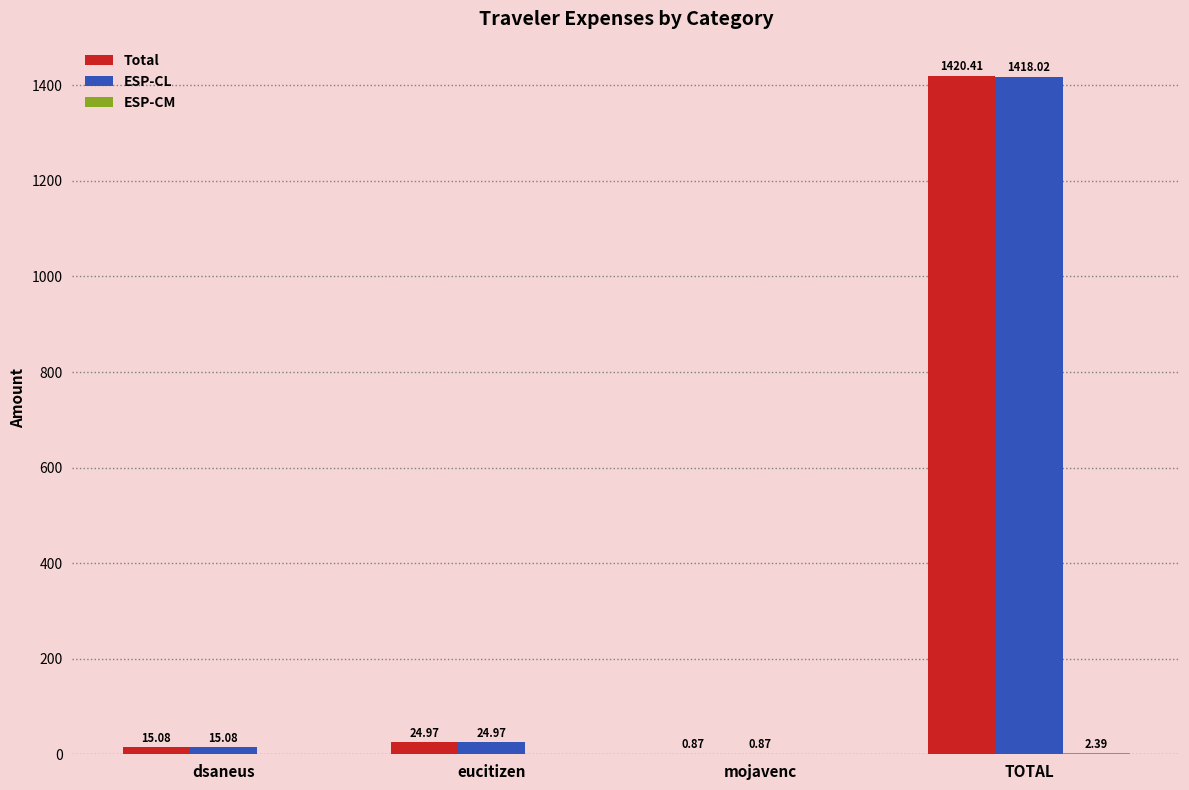

What is the total value across all series at dsaneus?

30.2